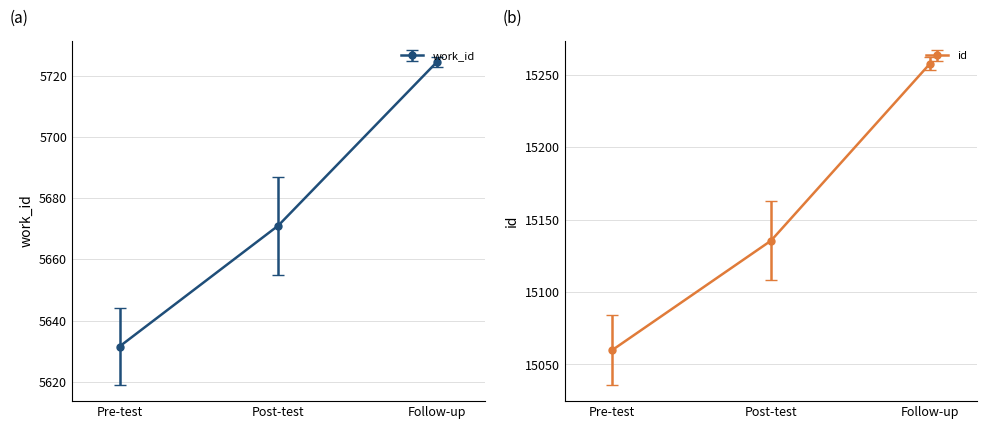

True or false: work_id has more than 1 interior local peaks.

False